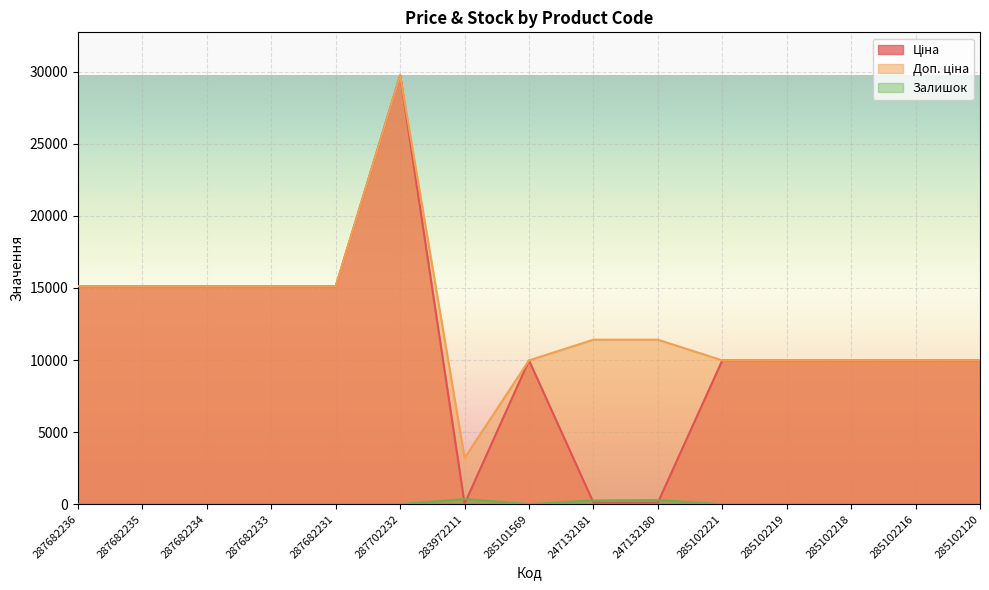

What is the difference between the maximum and minimum values in the Залишок series?

360.0